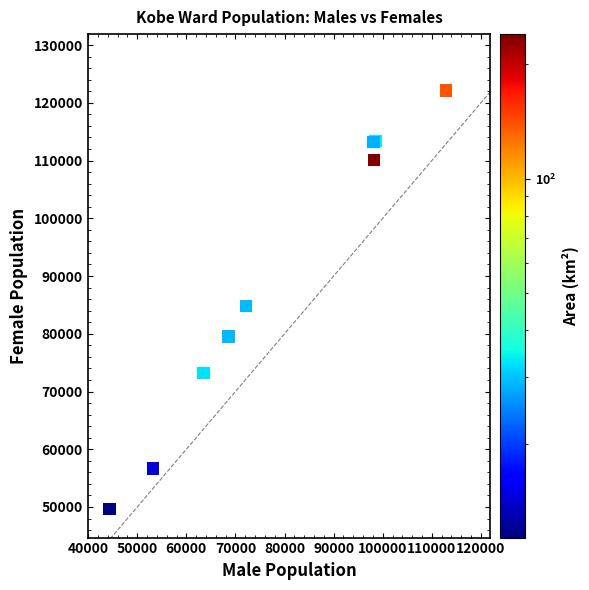

What Y value in the scatter plot is closest to 85899?

84804